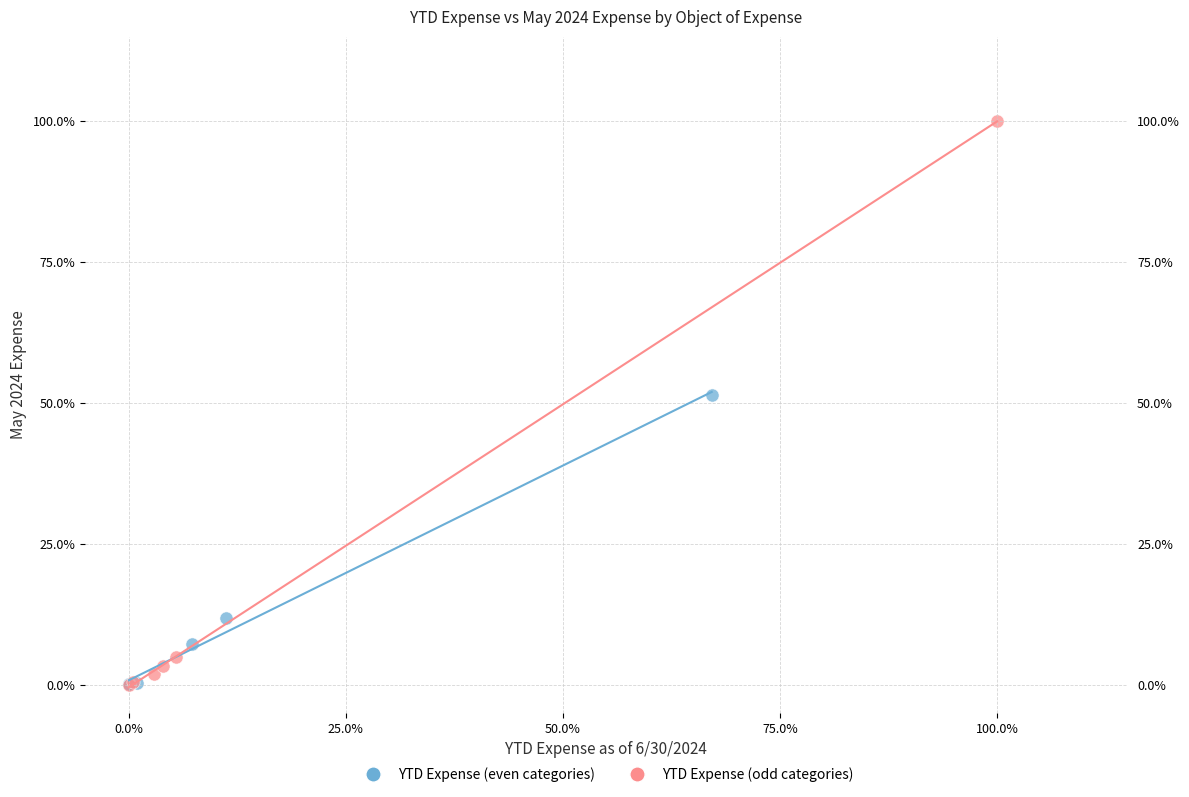

What are all the series names shown in the legend?

YTD Expense (even categories), YTD Expense (odd categories)